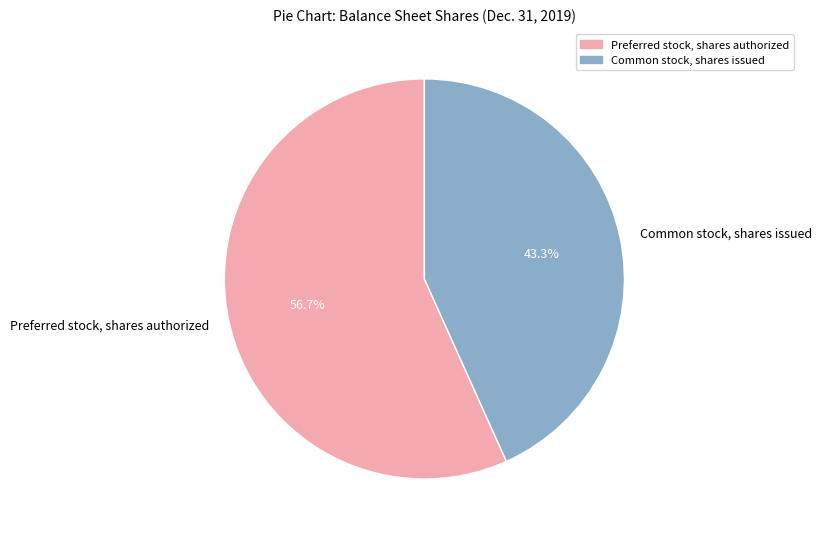

The Preferred stock, shares authorized slice represents 43% of the pie. True or false?

False